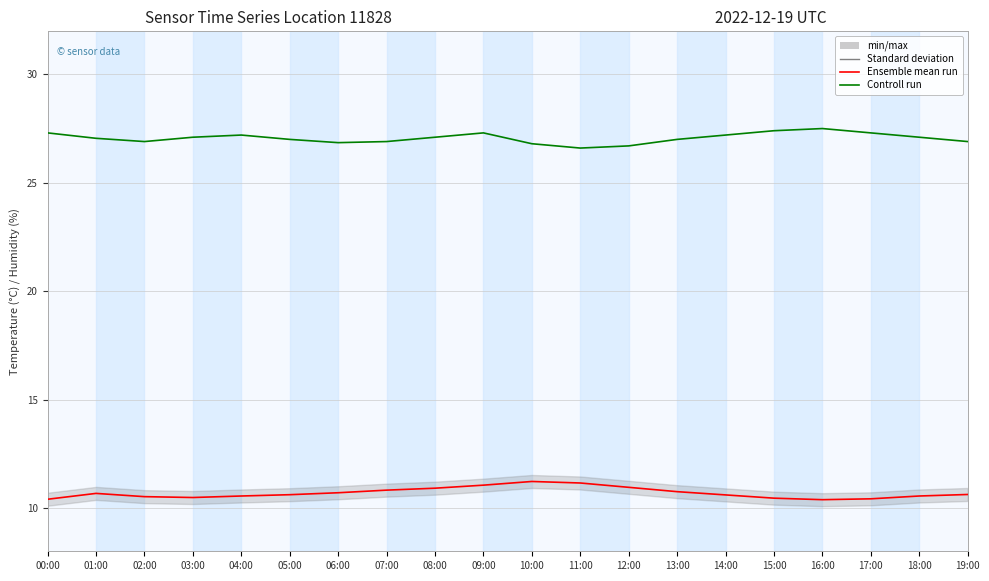

True or false: humidity and temperature cross at least once.

False